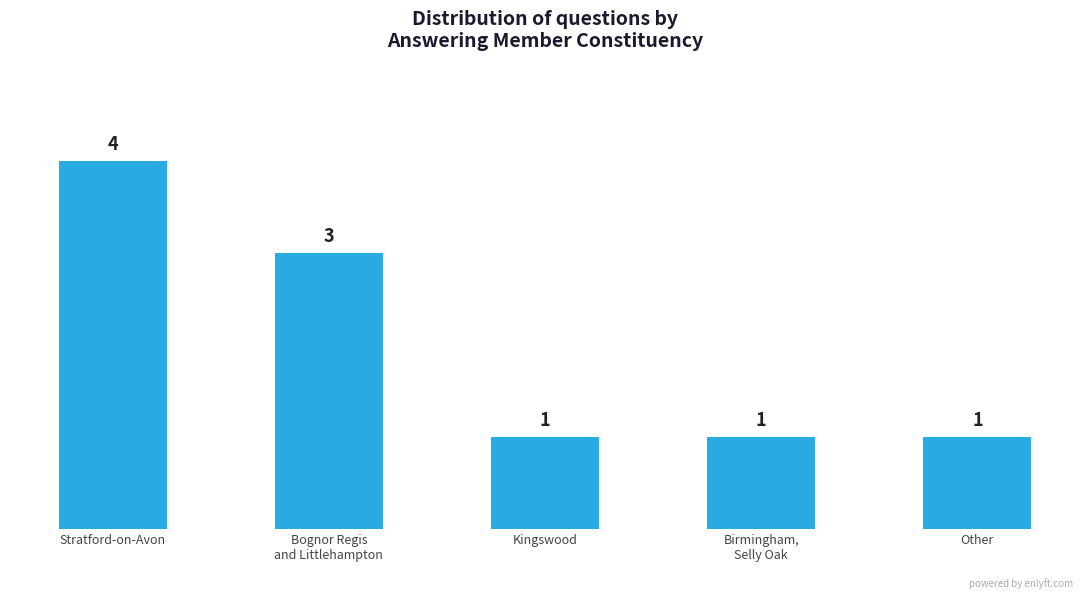

Reading left to right, transcribe all the data shown in this chart.

4	3	1	1	1